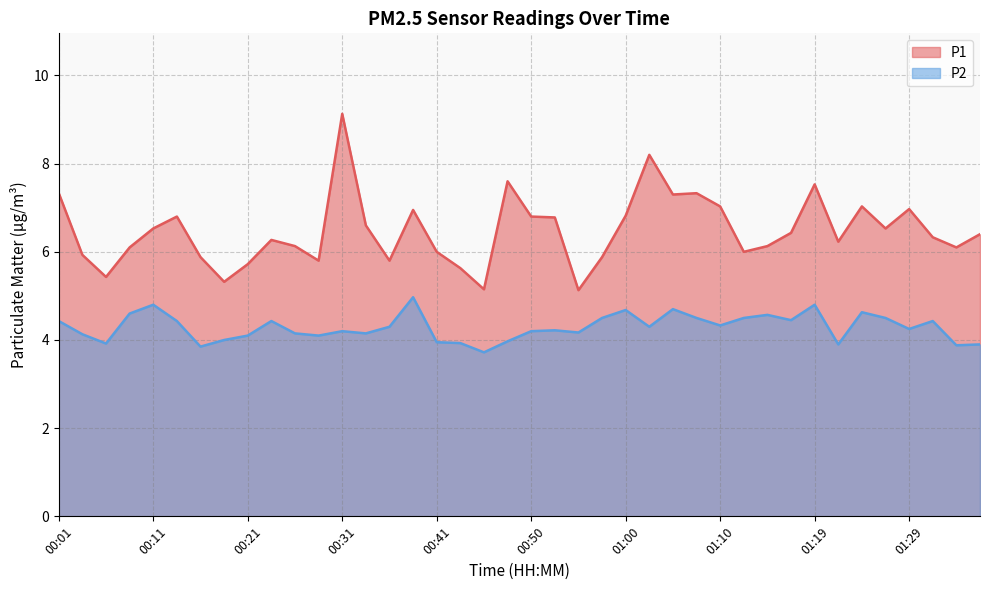

What is the spread (max minus min) of values at 01:27?

2.0